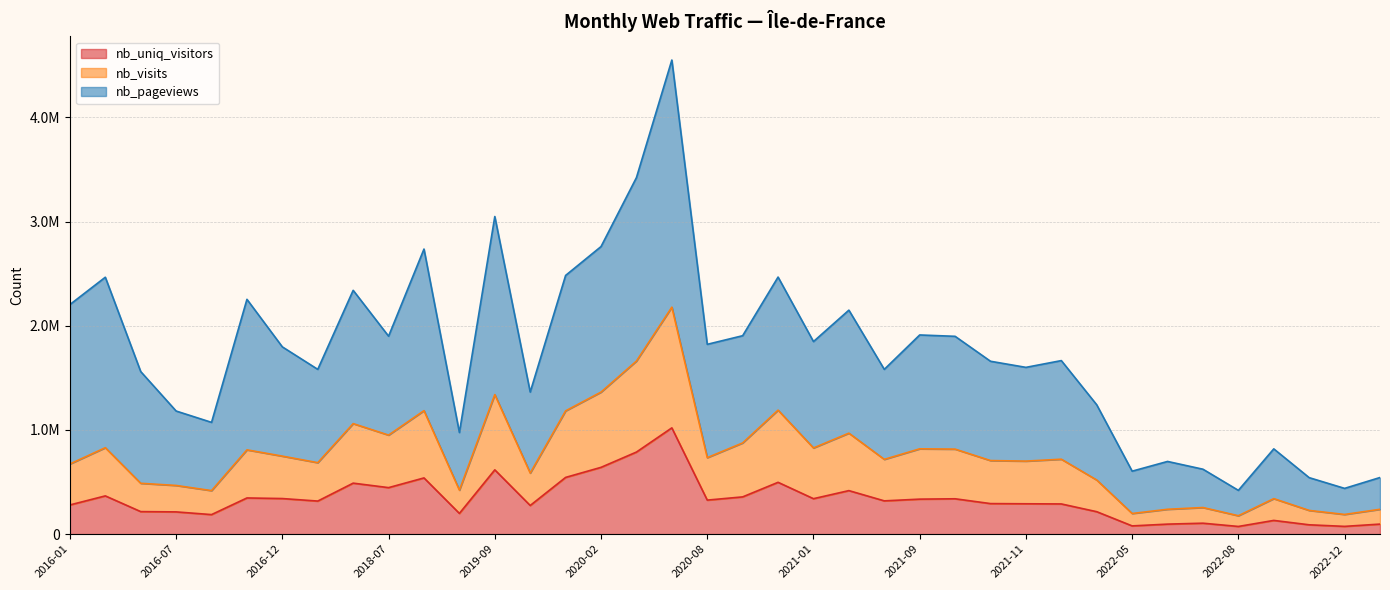

Count the number of data series in this chart.

3